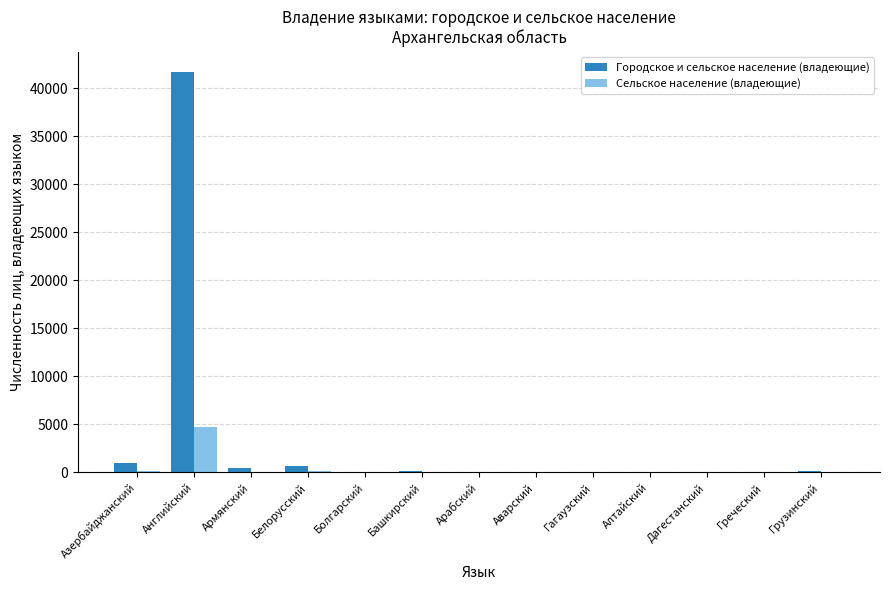

What is the sum of all Сельское население (владеющие) values?

5093